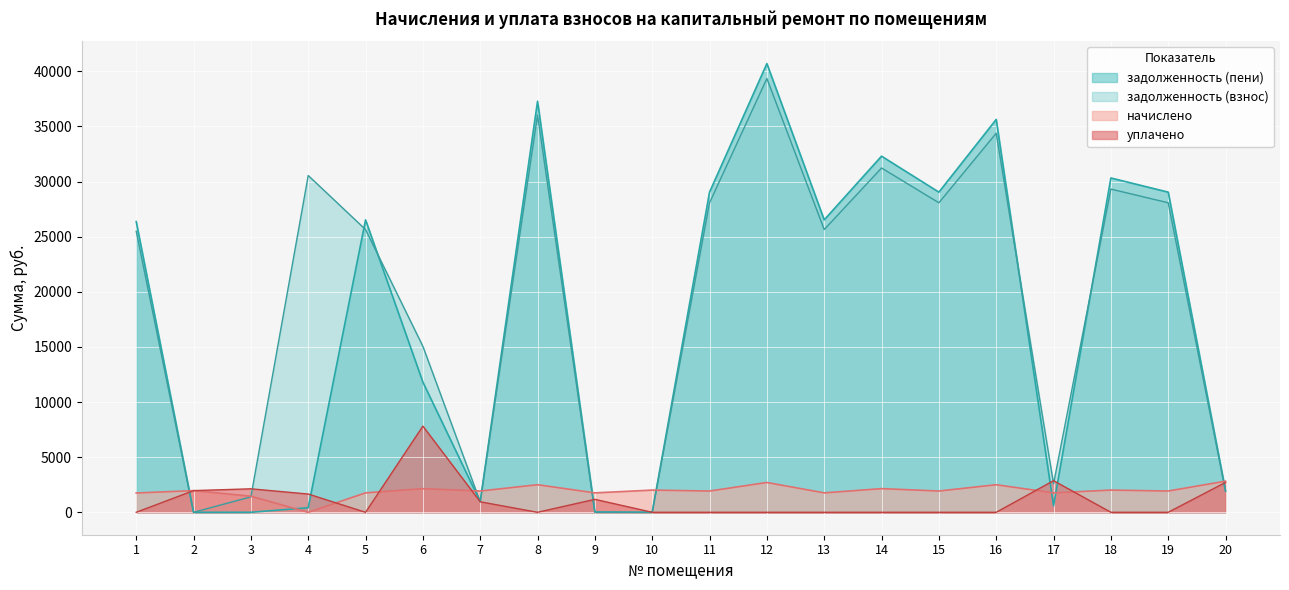

At which category does уплачено reach its first local peak?

3